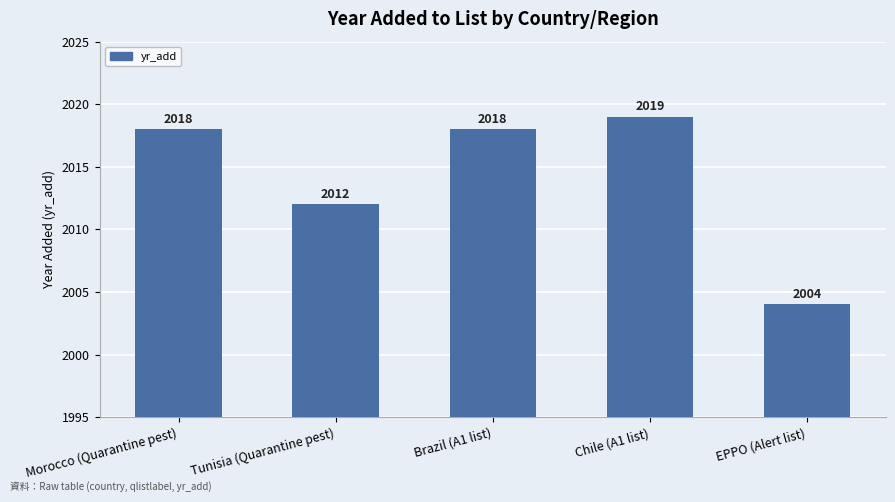

Does the chart contain any negative values?

No